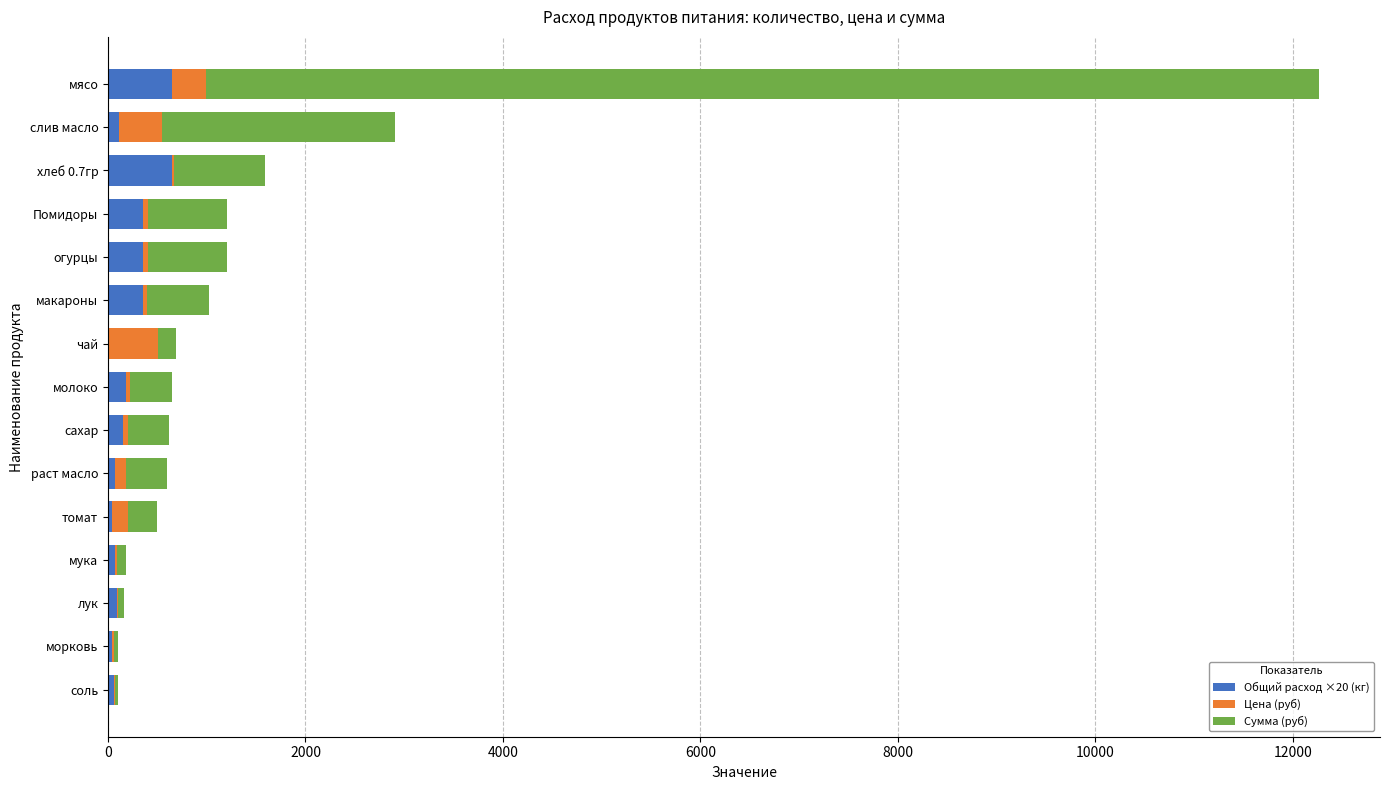

At which category is the sum across all series the highest?

мясо